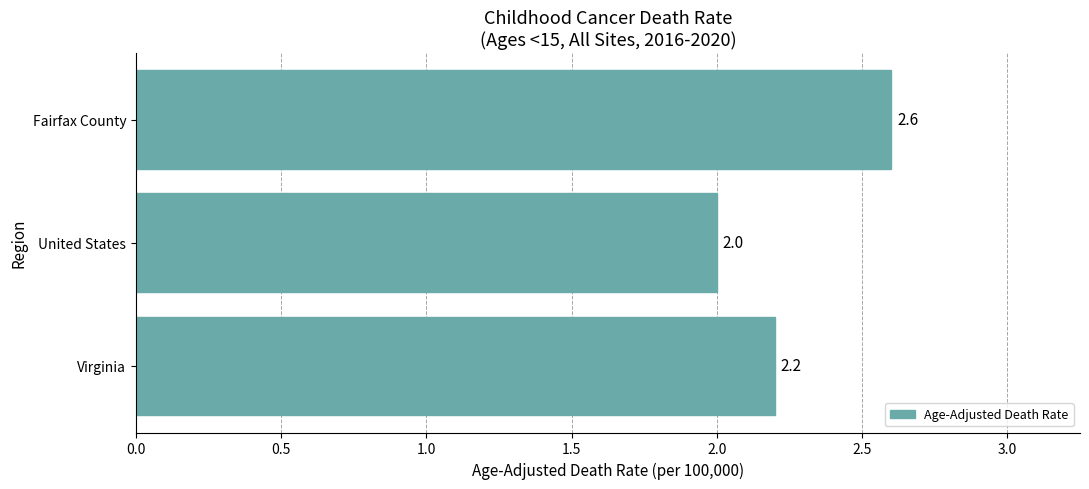

How many values exceed 2?

2